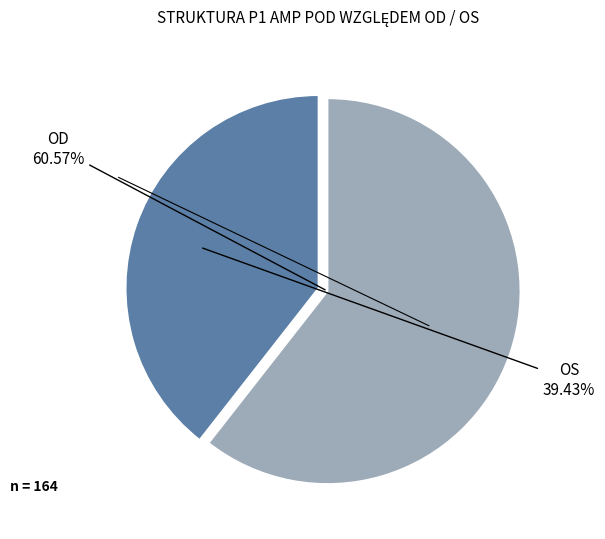

Is there a majority slice in this chart?

Yes